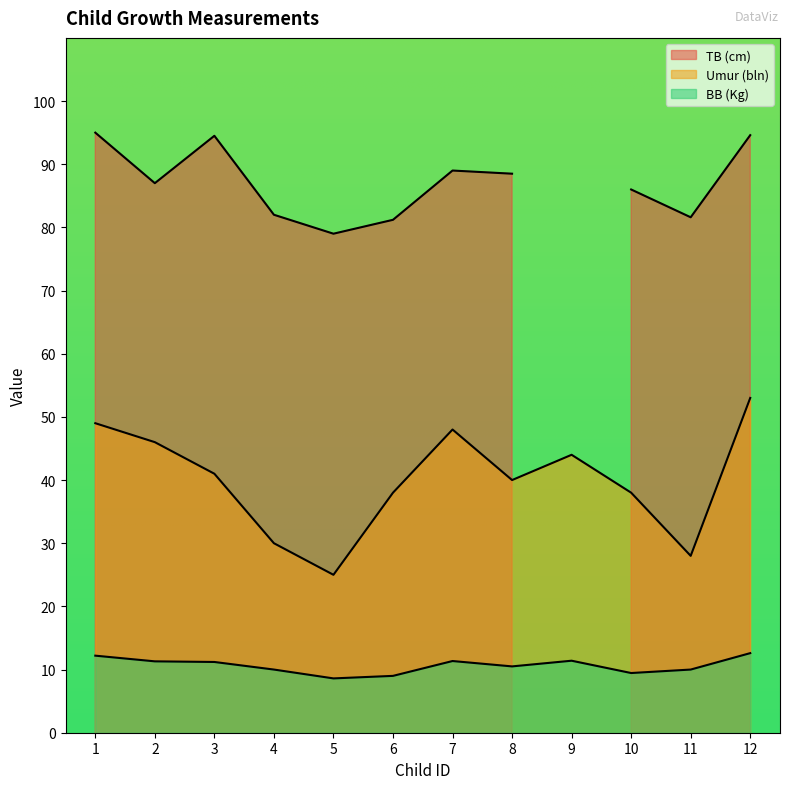

What is the approximate value of Umur (bln) at 12?

53.0